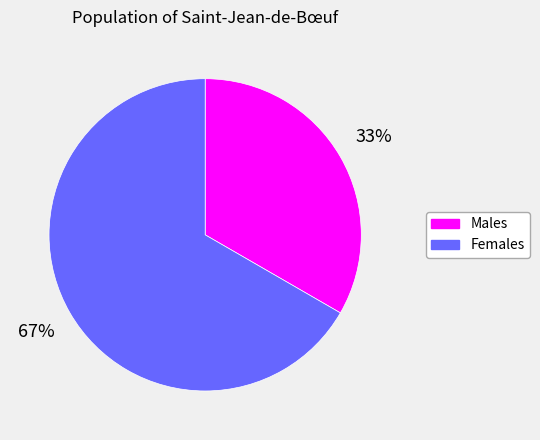

Count the number of slices in the pie.

2